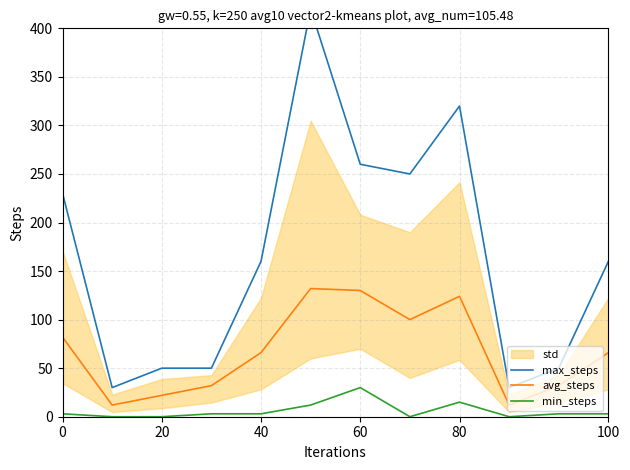

Which series has the widest spread of values?

max_steps